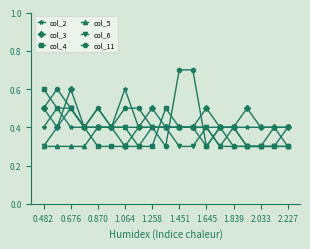

What is the minimum value for col_5?

0.3